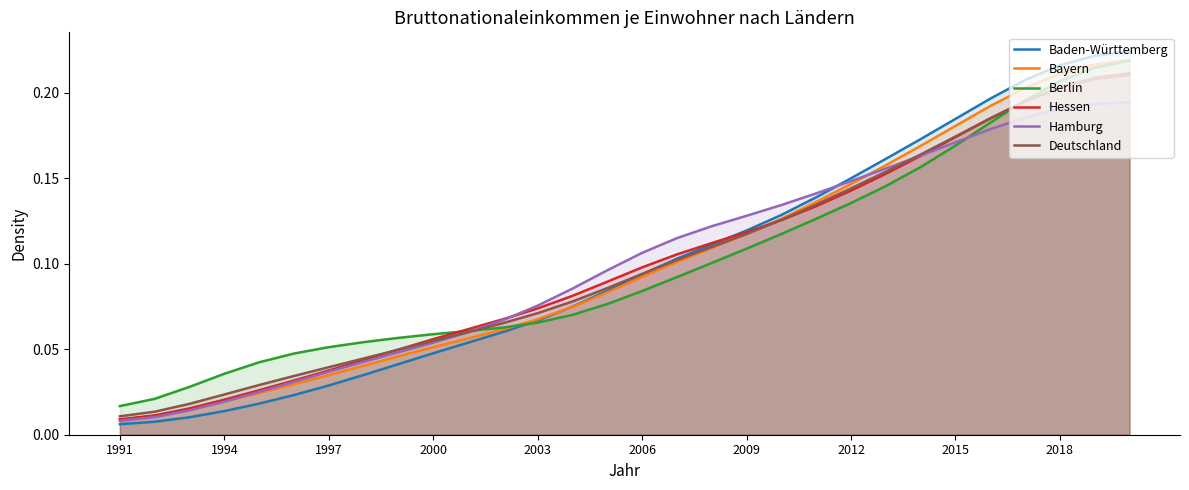

At how many categories does at least one series exceed 0?

30